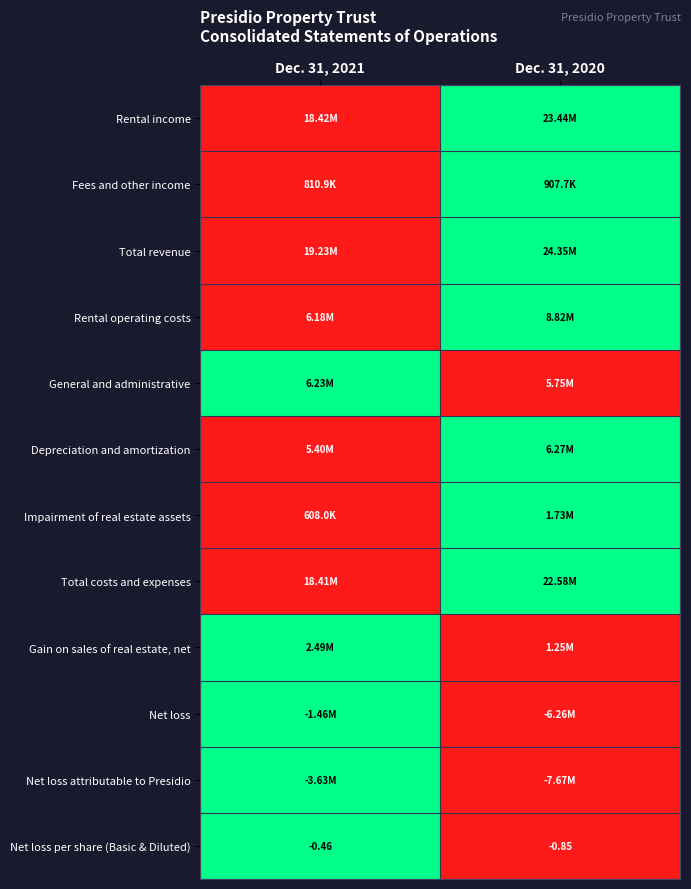

At which category is the sum across all series the highest?

Dec. 31, 2020